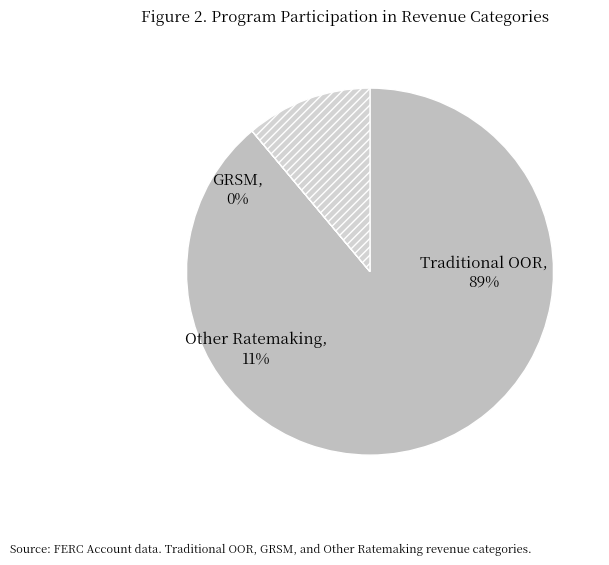

The GRSM slice represents 0% of the pie. True or false?

True